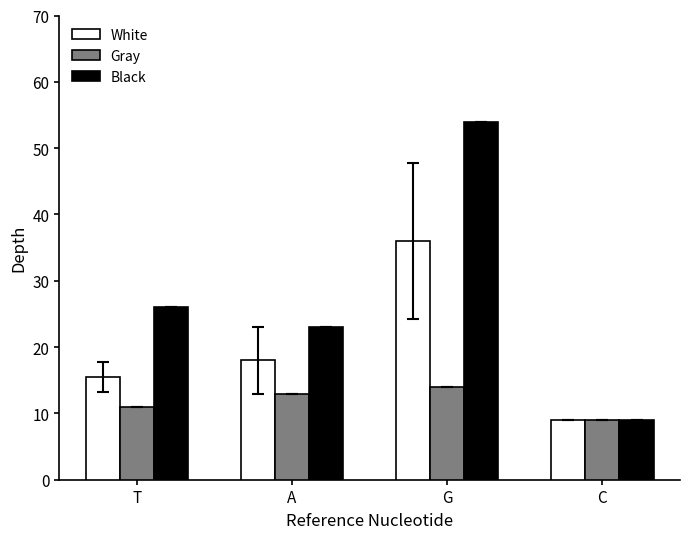

What is the sum of the White values at T and C?

24.5